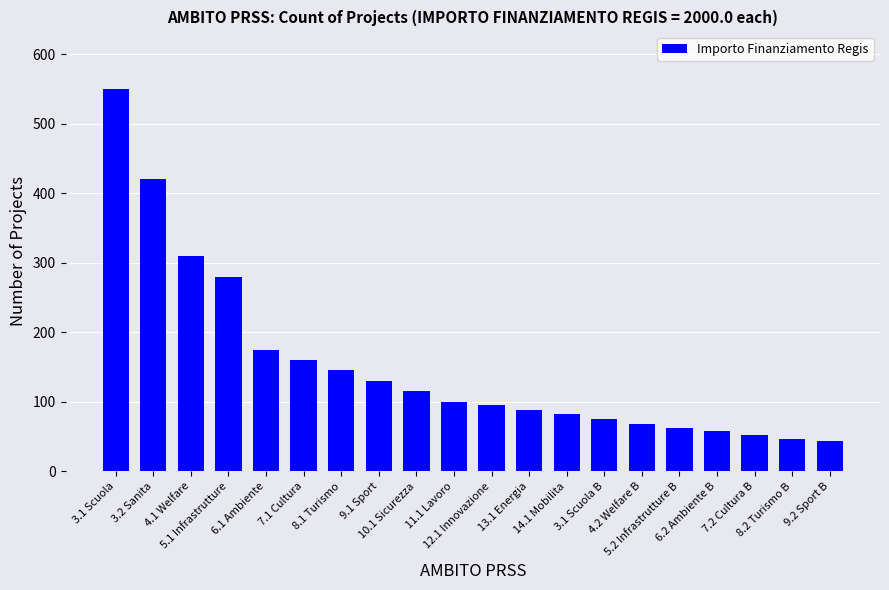

What is the value of the 17th bar from the left?

58